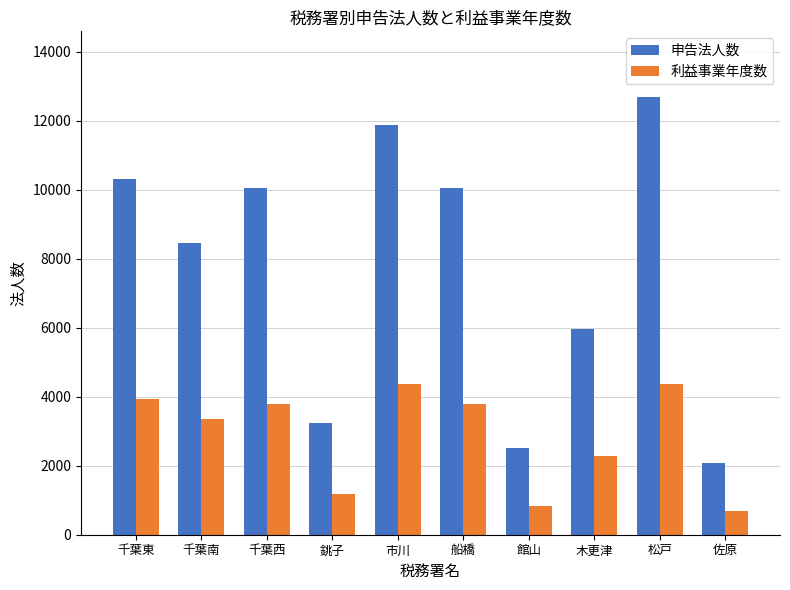

At how many categories does at least one series exceed 9674?

5